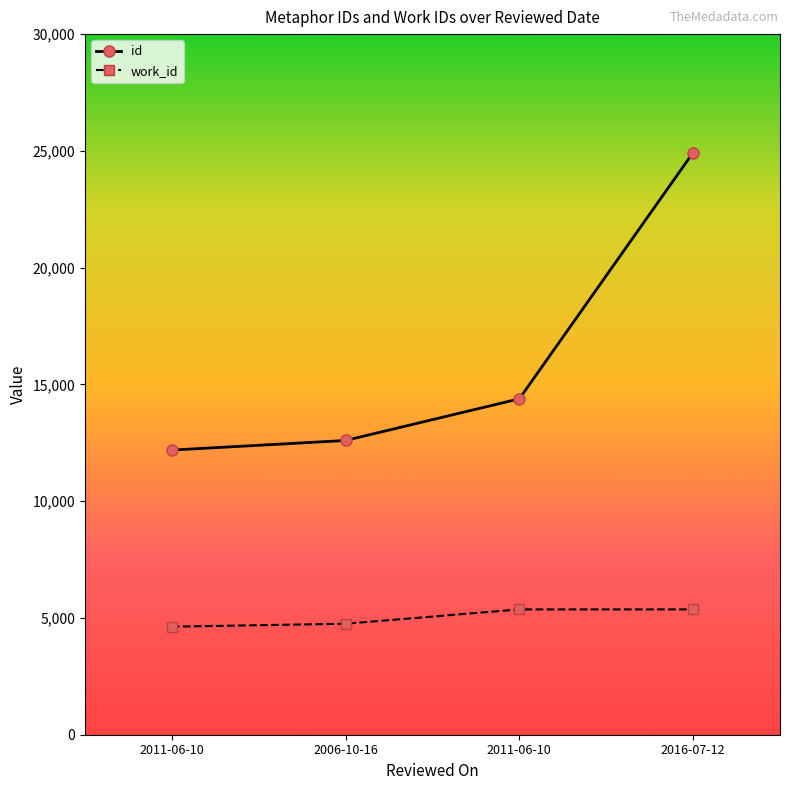

How many data points does each series have?

4